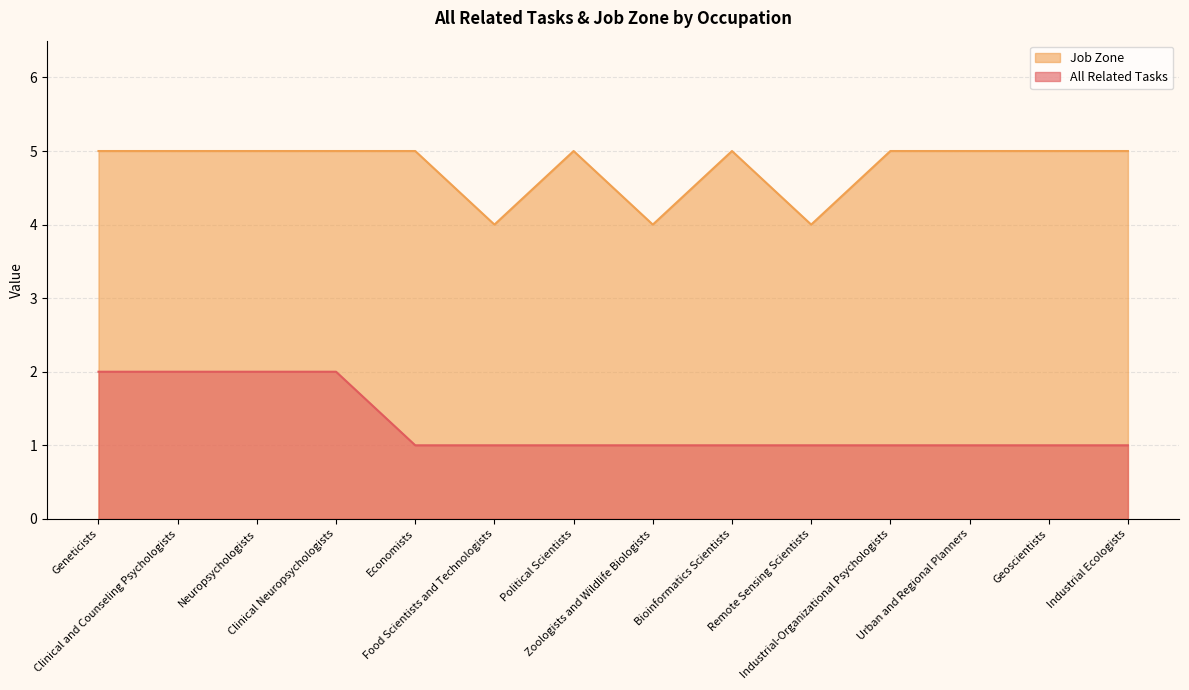

What is the difference between the second highest and minimum values in the All Related Tasks series?

1